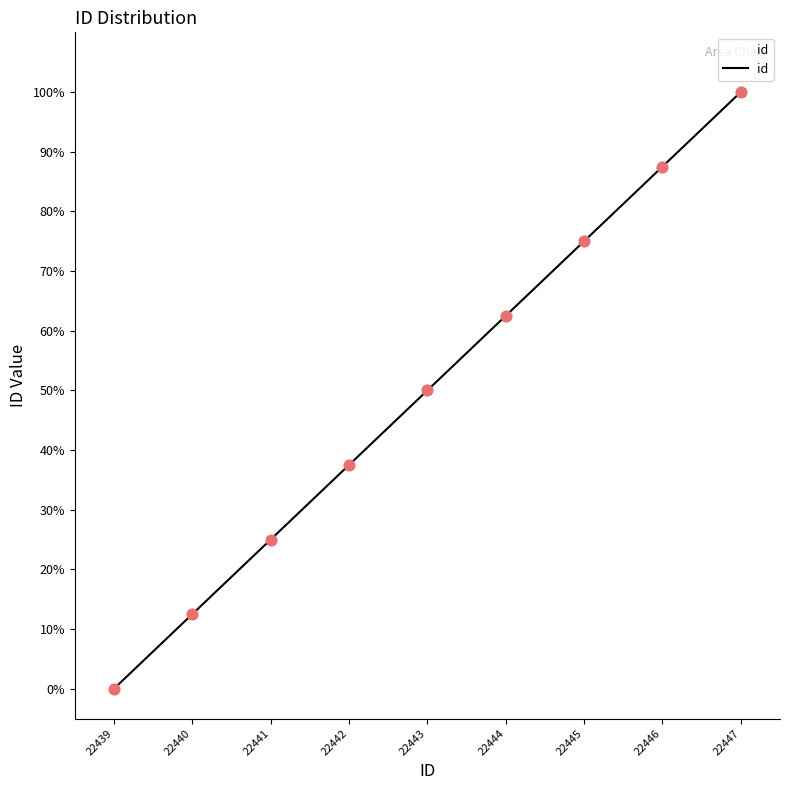

What is the ratio of the value at 22440 to the value at 22447?

0.1